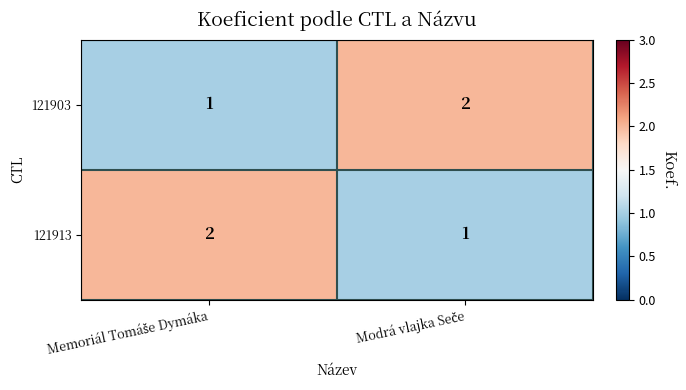

What is the sum of all 121913 values?

3